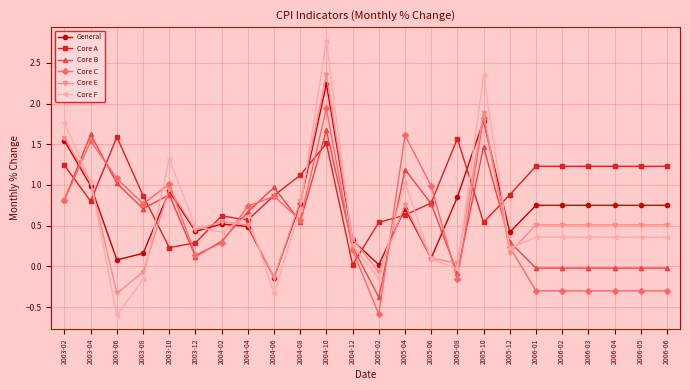

What position from the right is 2005-08?

9